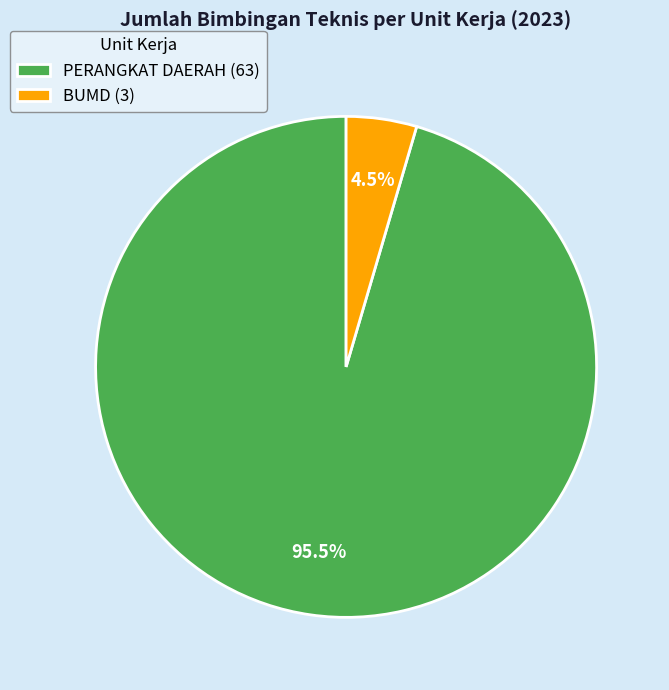

What is the smallest slice in the pie chart?

BUMD